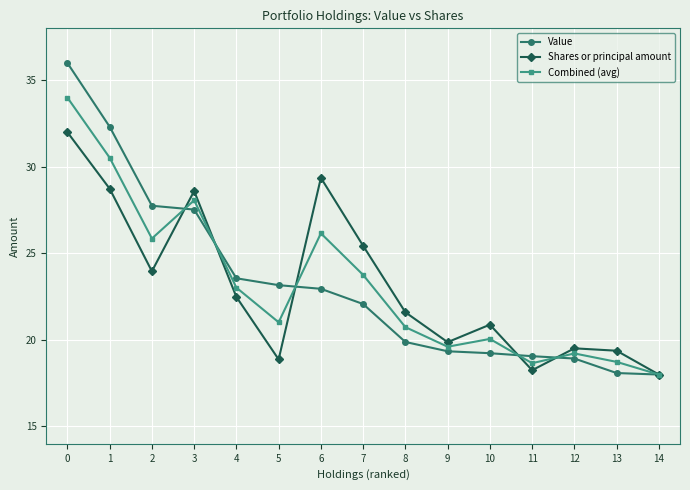

How many data points in Shares or principal amount are above 21?

8